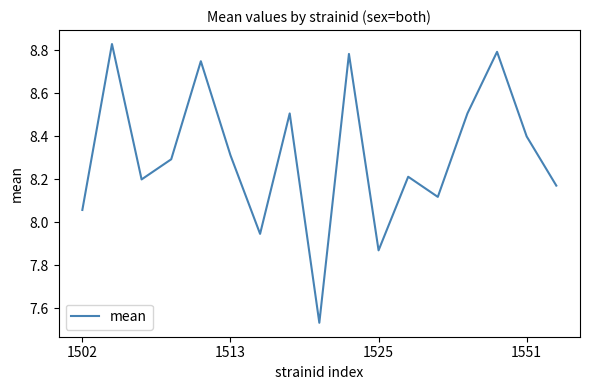

Where does the data first go above 8?

1502